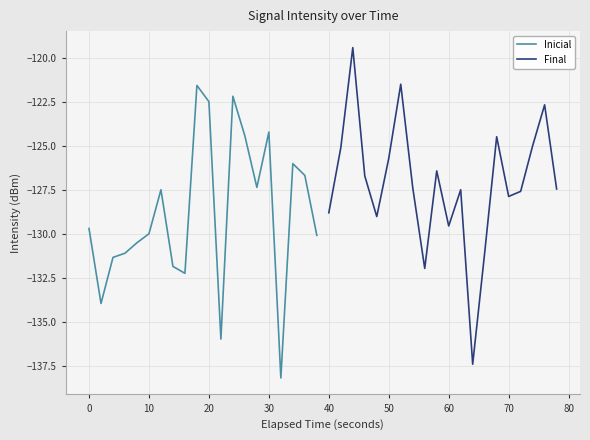

True or false: Inicial has more than 0 points higher than both neighbors.

True